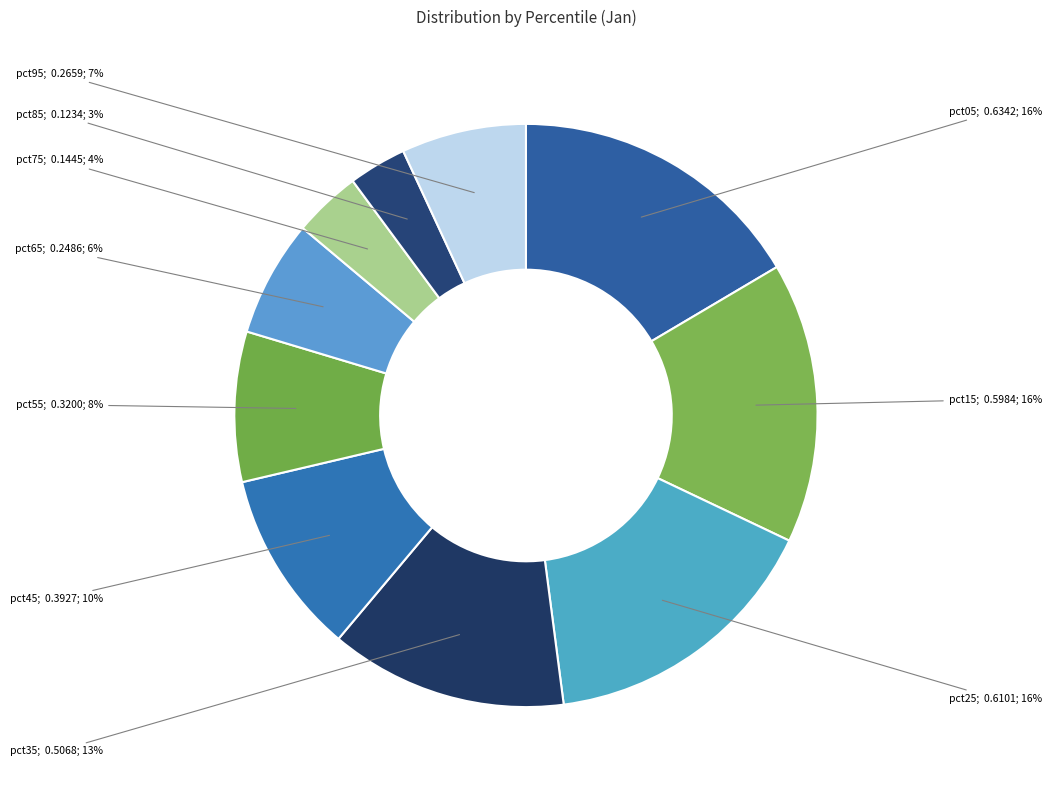

How many slices are in this pie chart?

10